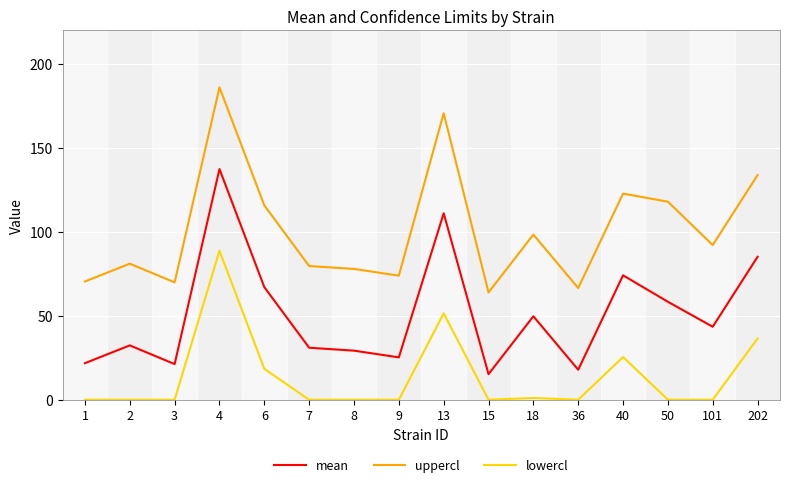

Which series changed the most between 3 and 6?

mean